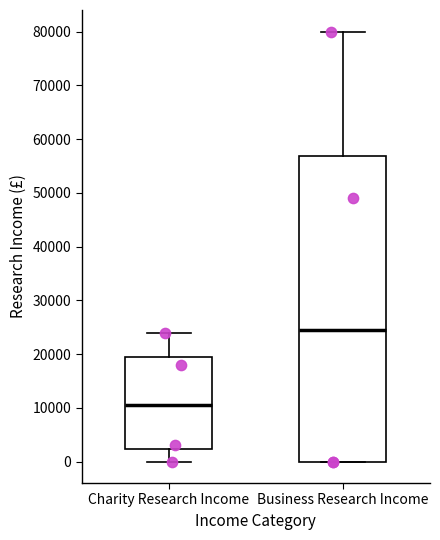

Which box is the tallest, from its lower edge to its upper edge?

Business Research Income